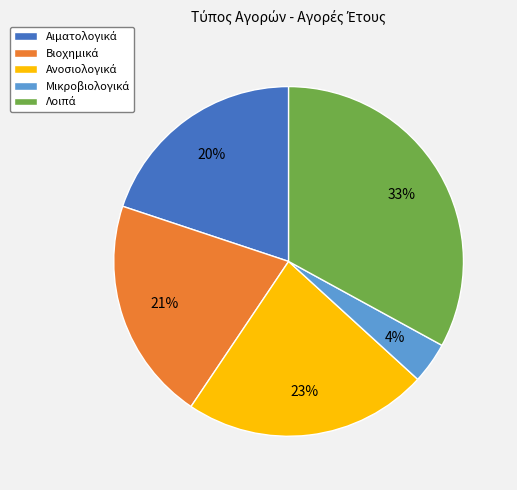

Does any single category account for the majority?

No